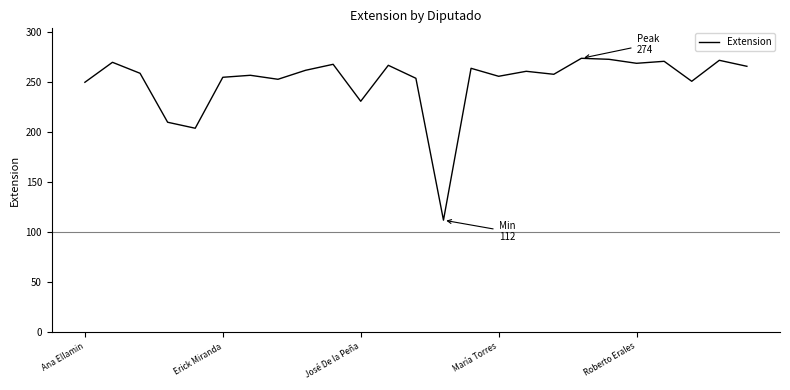

What is the greatest value displayed?

274